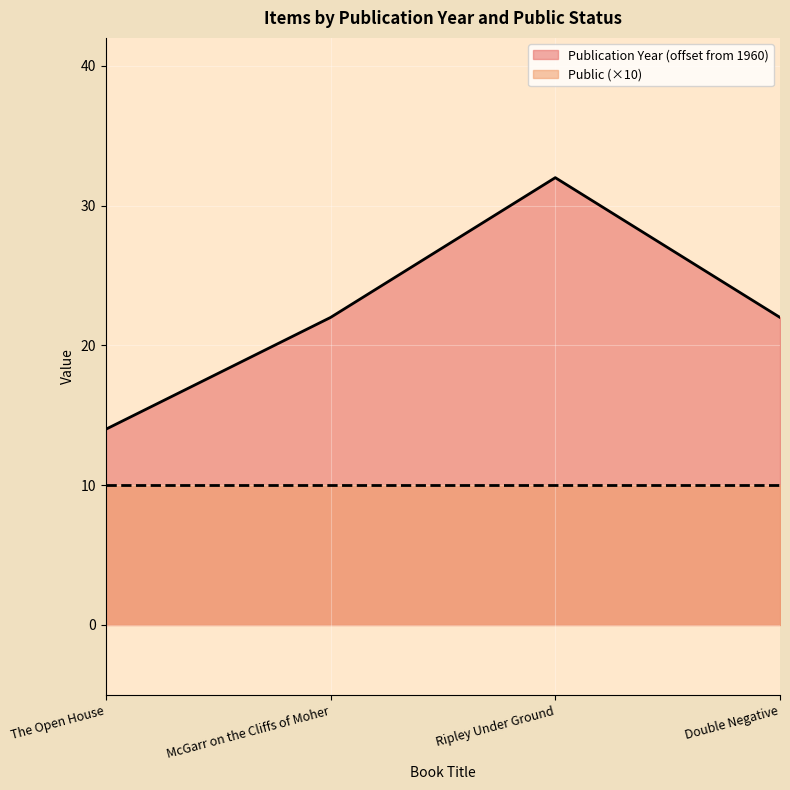

How many interior local peaks (higher than both neighbors) does the data have?

1